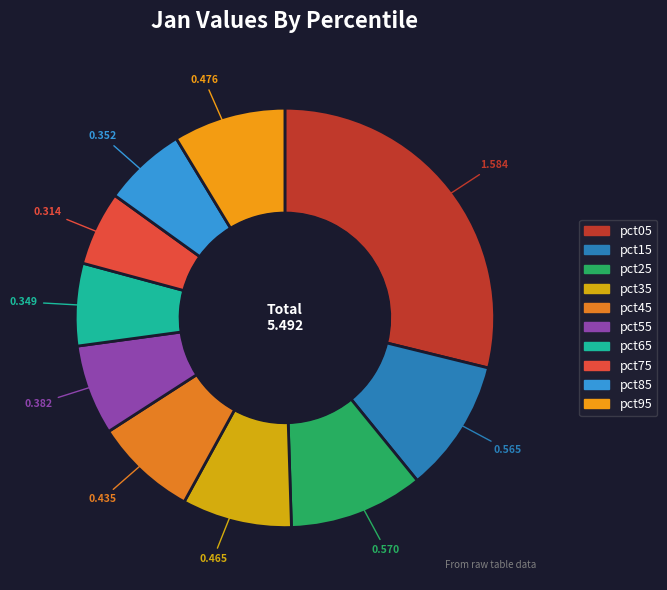

Count the number of slices in the pie.

10